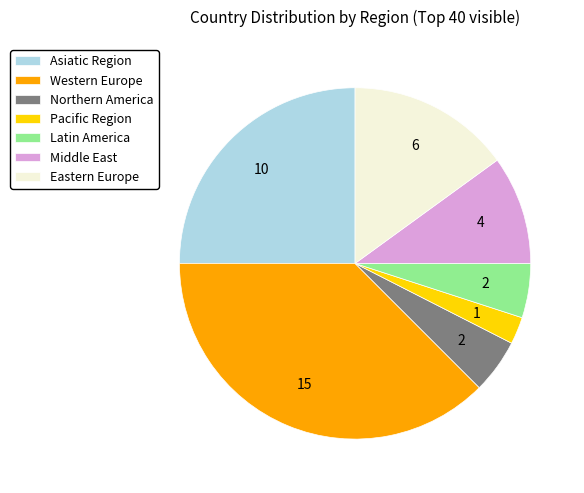

Is there a majority slice in this chart?

No